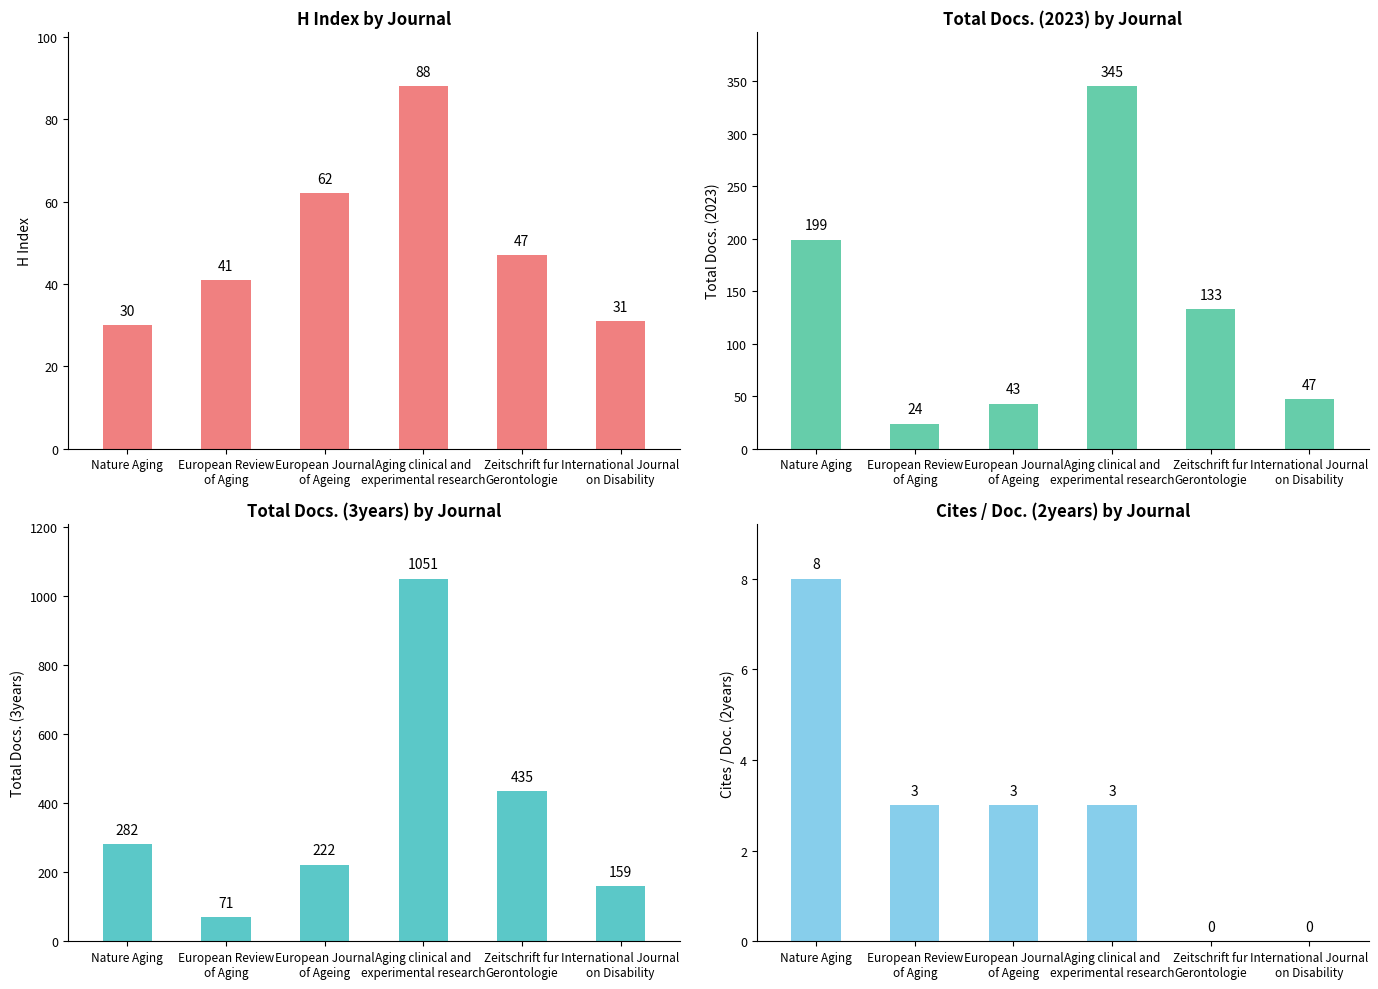

Which category has the highest value in the H index series?

Aging clinical and
experimental research